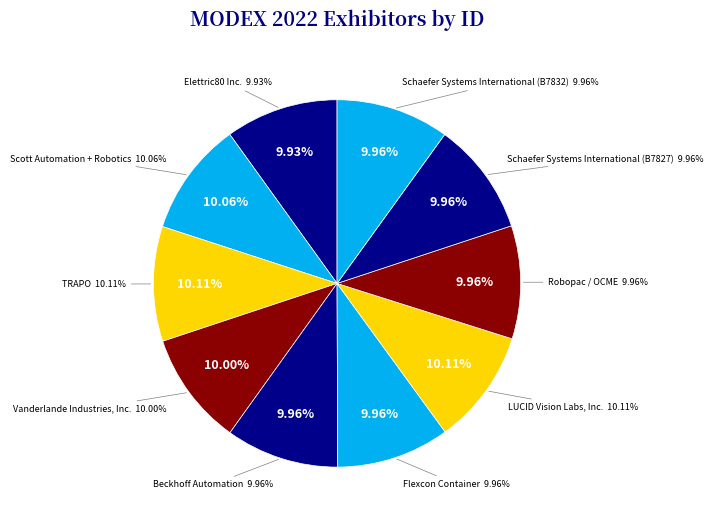

How much of the chart is everything except Vanderlande Industries, Inc.?

90.0%